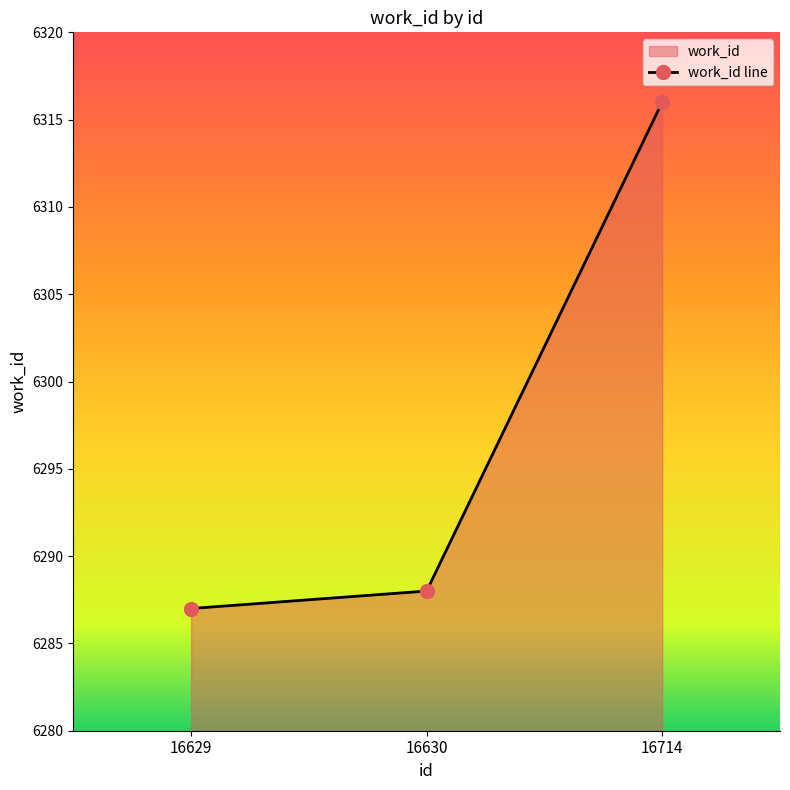

Where is the data nearest to the value 6301?

16630